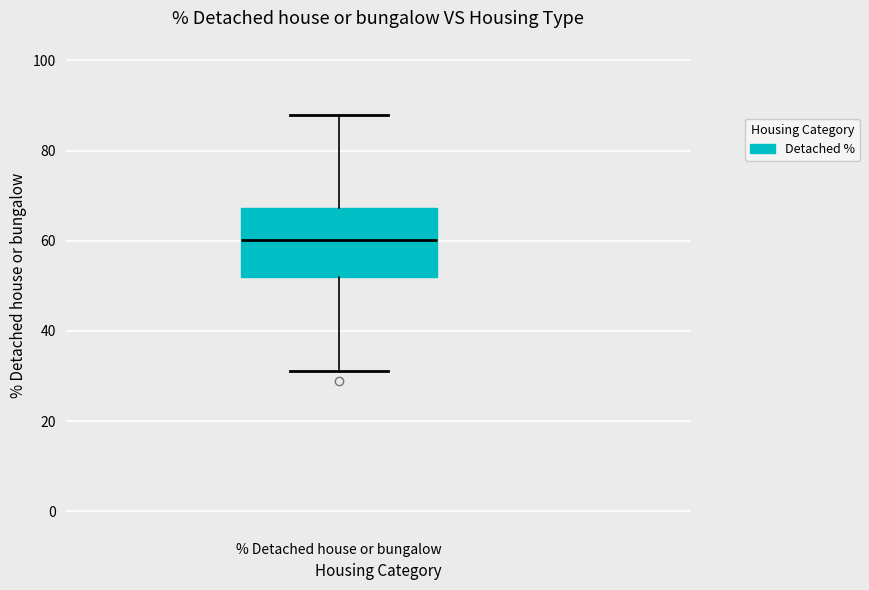

Where does the median line of the box for % Detached house or bungalow sit on the y-axis? The values are not printed on the chart, so give them approximately, as read against the axis.

60